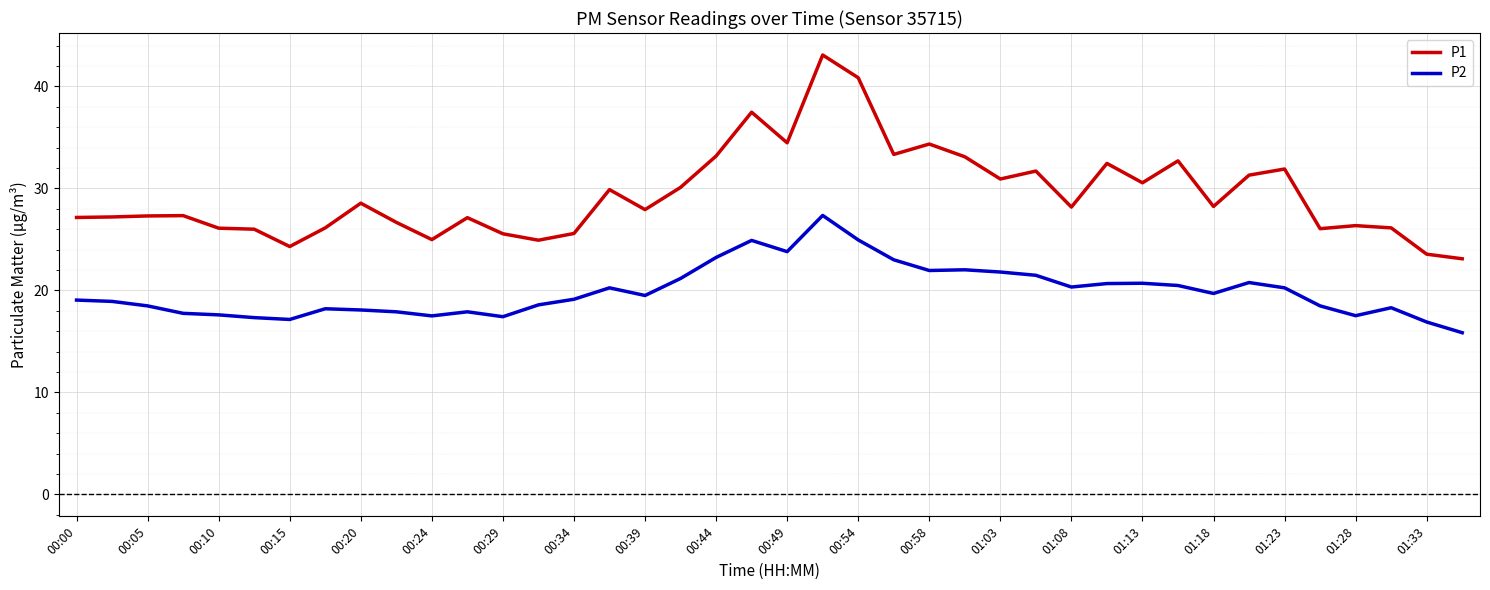

True or false: P1 and P2 intersect in this chart.

False